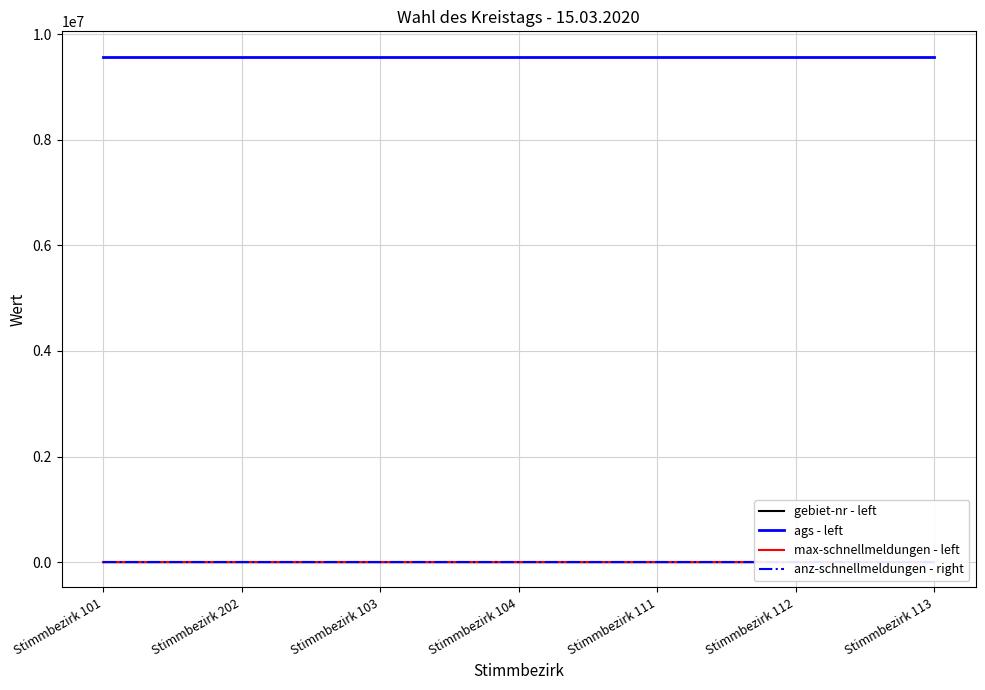

Which series has the largest total across all categories?

ags - left